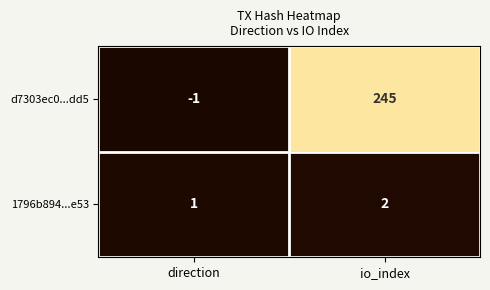

True or false: 1796b894...e53 has a value of 0 at direction.

False